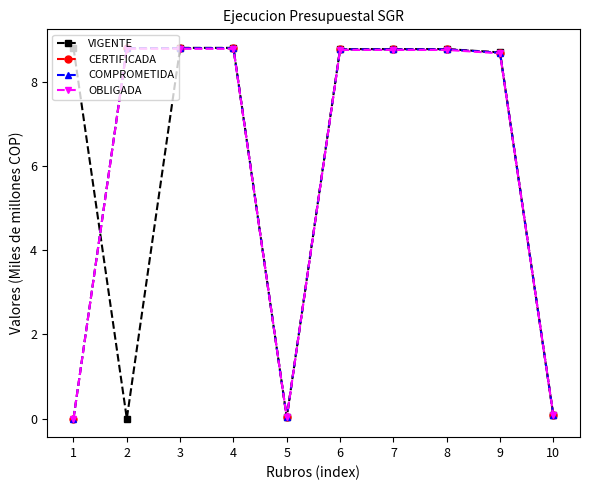

What is the approximate value of COMPROMETIDA at 4?

8.8